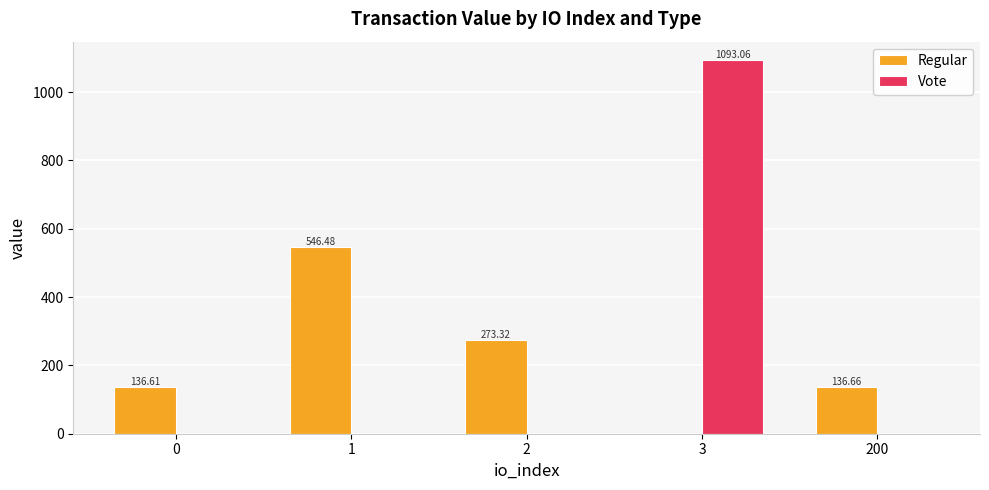

Count the number of data series in this chart.

2